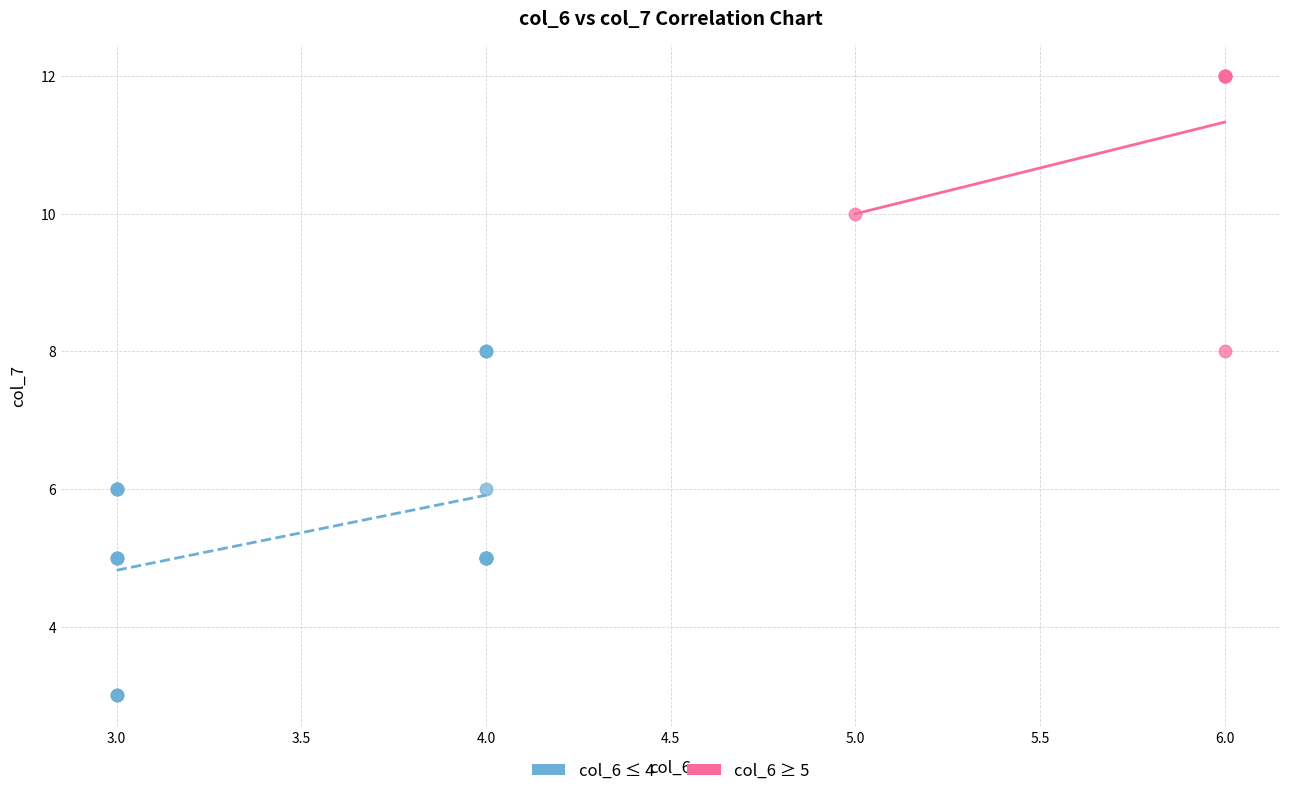

Which series contains the highest Y value?

col_6 ≥ 5